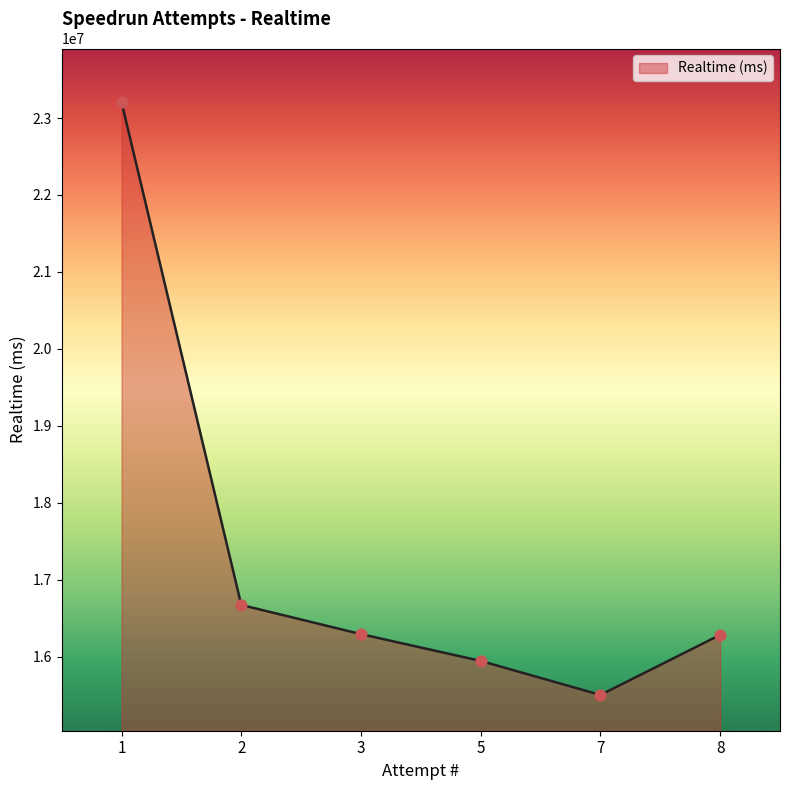

What is the change in value from 1 to 2?

-6534494